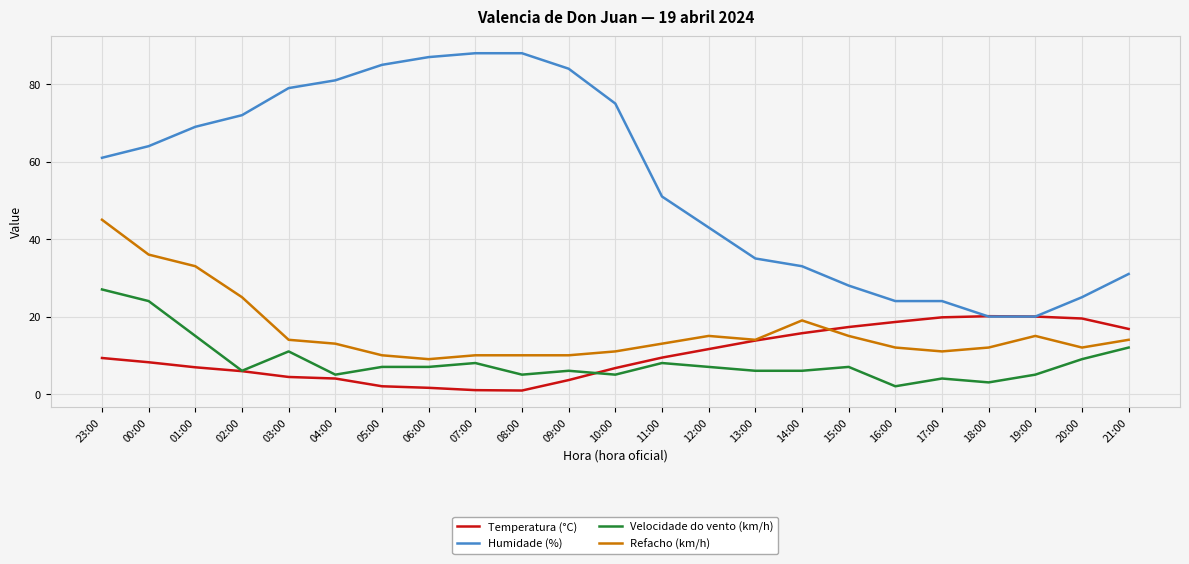

Is the value of Refacho (km/h) at 06:00 greater than the value of Velocidade do vento (km/h) at 16:00?

Yes